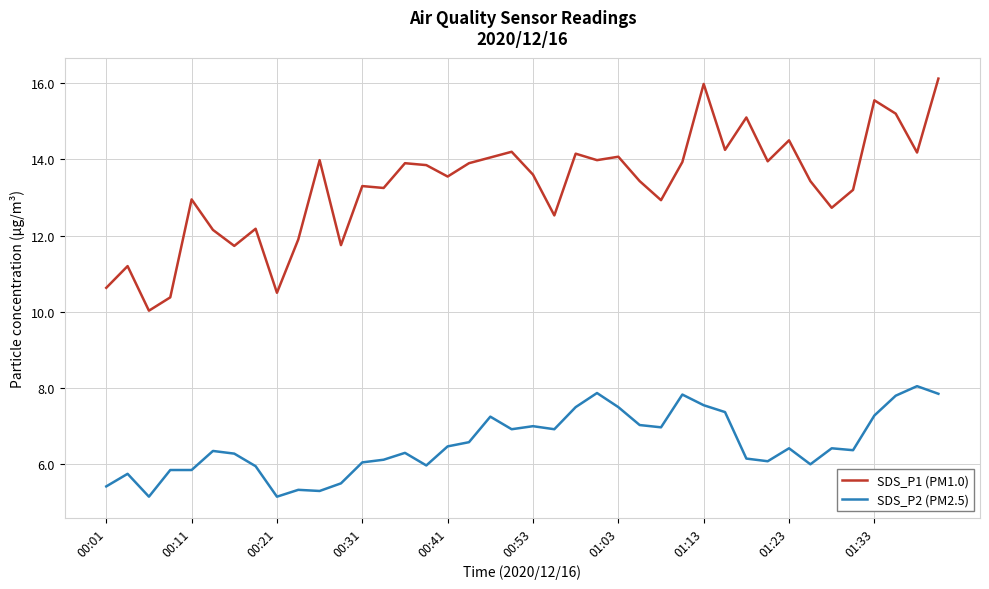

List the series in order of their peak value, lowest first.

SDS_P2 (PM2.5), SDS_P1 (PM1.0)